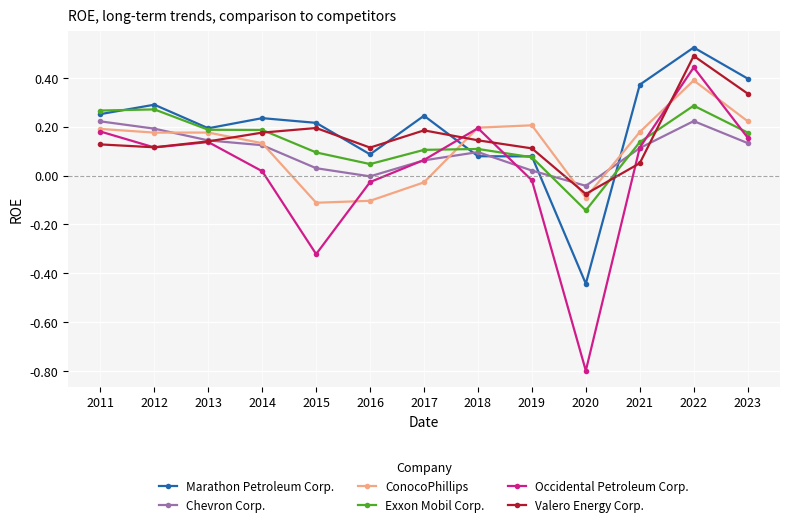

What is the sum of all Exxon Mobil Corp. values?

1.8